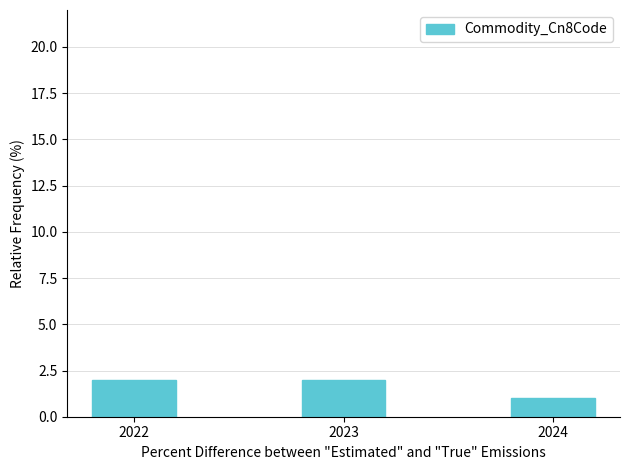

True or false: the data shows 1 at 2024.

True